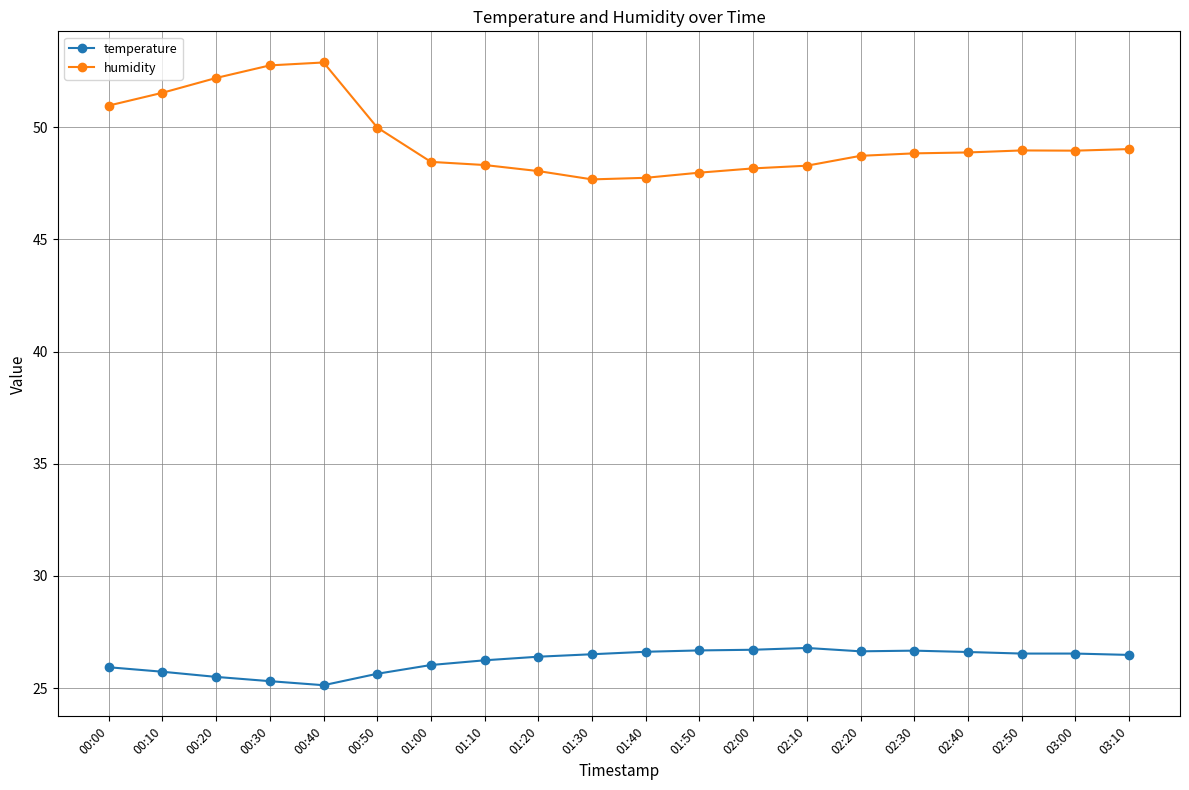

Which series has the largest total across all categories?

humidity